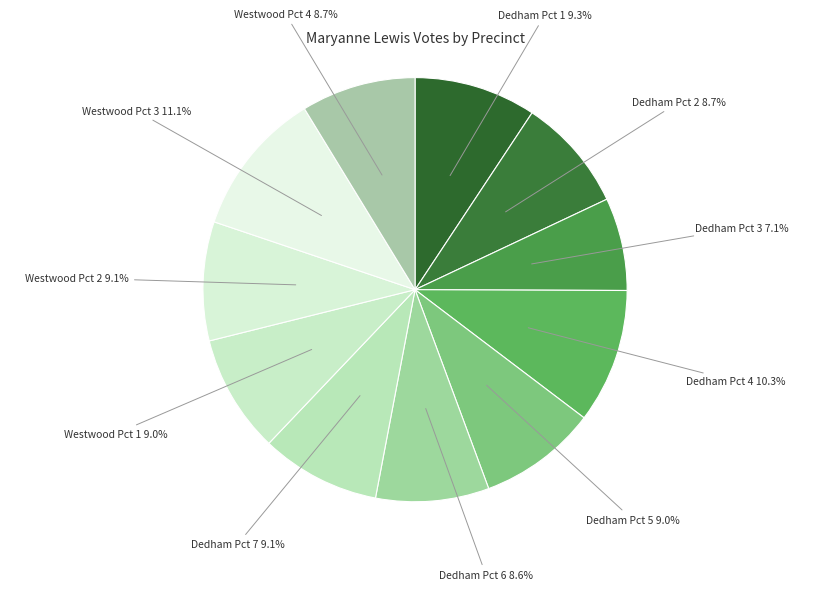

Approximately how many times larger is the value at Dedham Pct 2 8.7% compared to Westwood Pct 1 9.0%?

1.0